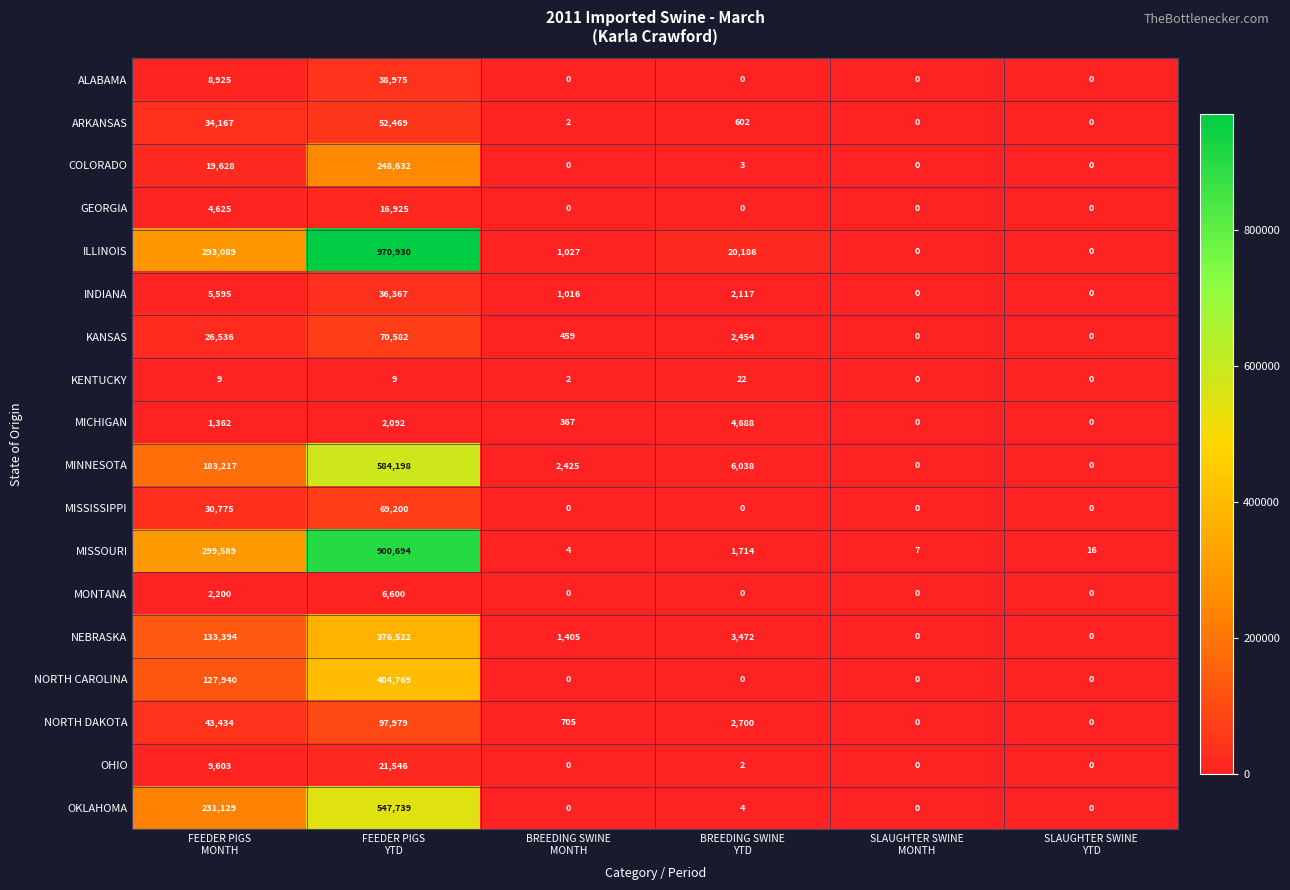

Count the number of categories in the chart.

6